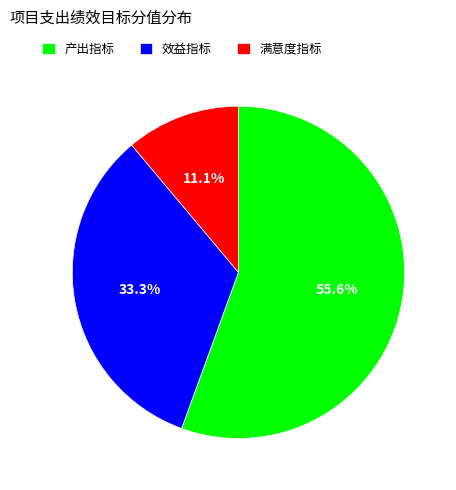

The 产出指标 slice represents 43% of the pie. True or false?

False